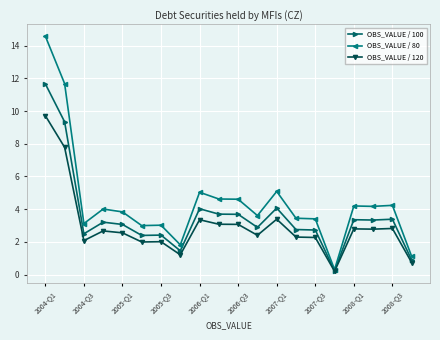

Which series has the largest total across all categories?

OBS_VALUE / 80